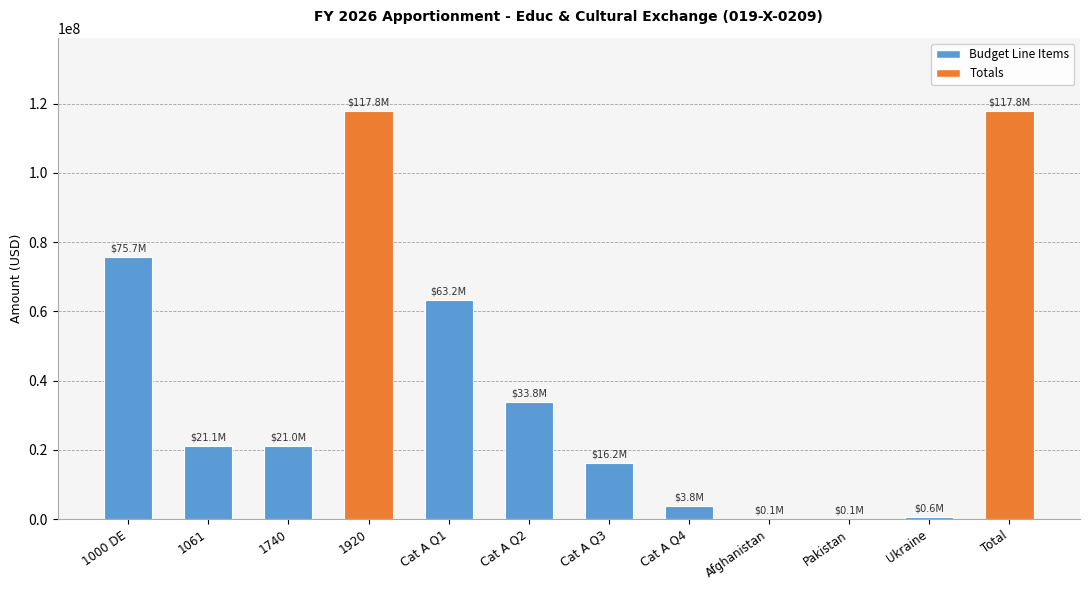

What is the sum of all values?

471280000